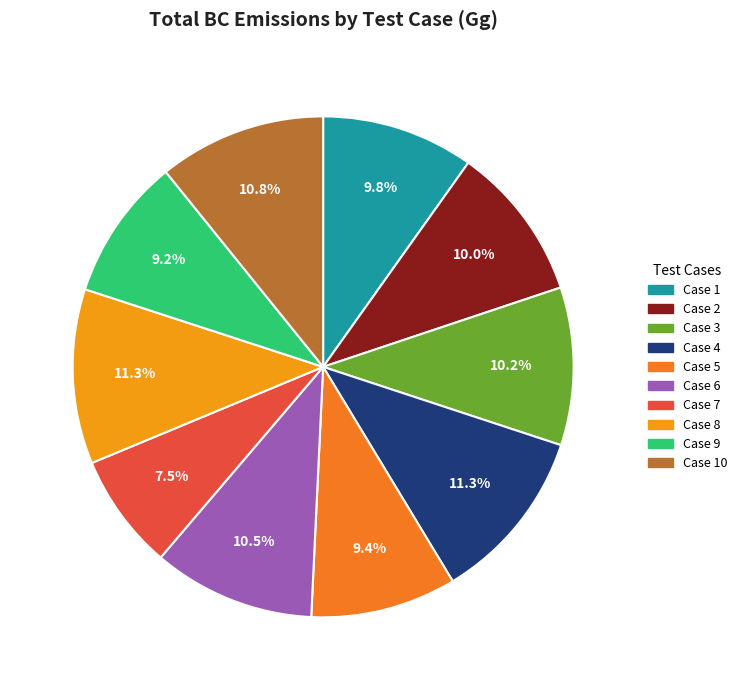

To the nearest percent, what is the difference between the largest and smallest slice percentages?

4%